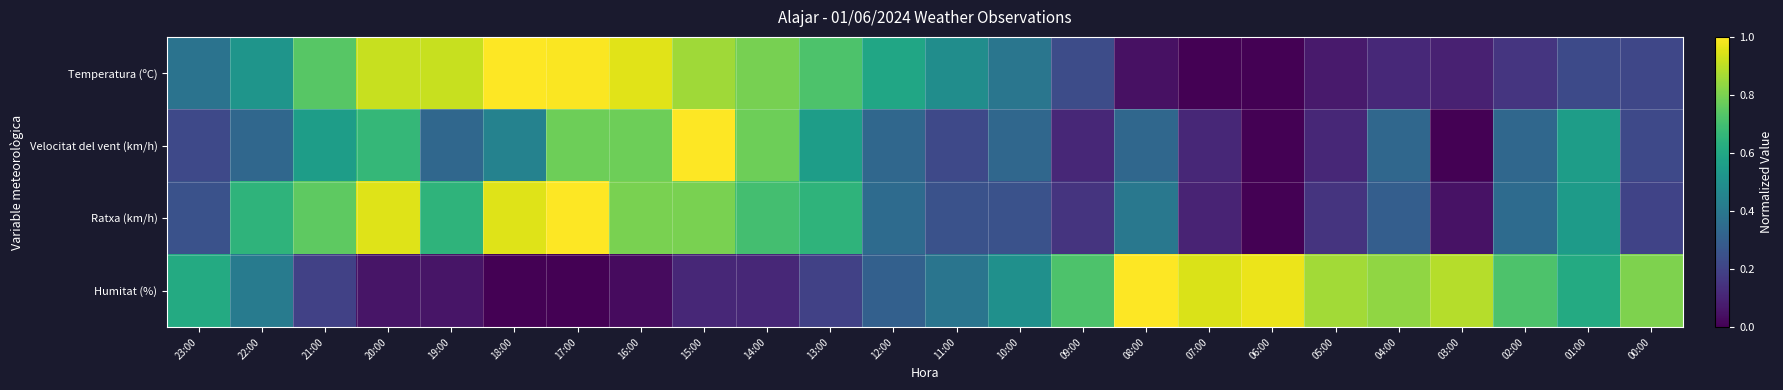

Reading right to left, transcribe all the data shown in this chart.

Temperatura (ºC): 00:00=0.2	01:00=0.2	02:00=0.2	03:00=0.1	04:00=0.1	05:00=0.1	06:00=0.0	07:00=0.0	08:00=0.0	09:00=0.2	10:00=0.4	11:00=0.5	12:00=0.6	13:00=0.7	14:00=0.8	15:00=0.9	16:00=1.0	17:00=1.0	18:00=1.0	19:00=0.9	20:00=0.9	21:00=0.7	22:00=0.5	23:00=0.4
Velocitat del vent (km/h): 00:00=0.2	01:00=0.6	02:00=0.3	03:00=0.0	04:00=0.3	05:00=0.1	06:00=0.0	07:00=0.1	08:00=0.3	09:00=0.1	10:00=0.3	11:00=0.2	12:00=0.3	13:00=0.6	14:00=0.8	15:00=1.0	16:00=0.8	17:00=0.8	18:00=0.4	19:00=0.3	20:00=0.7	21:00=0.6	22:00=0.3	23:00=0.2
Ratxa (km/h): 00:00=0.2	01:00=0.6	02:00=0.3	03:00=0.1	04:00=0.3	05:00=0.1	06:00=0.0	07:00=0.1	08:00=0.4	09:00=0.1	10:00=0.2	11:00=0.2	12:00=0.3	13:00=0.7	14:00=0.7	15:00=0.8	16:00=0.8	17:00=1.0	18:00=0.9	19:00=0.7	20:00=0.9	21:00=0.8	22:00=0.7	23:00=0.2
Humitat (%): 00:00=0.8	01:00=0.6	02:00=0.7	03:00=0.9	04:00=0.8	05:00=0.9	06:00=1.0	07:00=0.9	08:00=1.0	09:00=0.7	10:00=0.5	11:00=0.4	12:00=0.3	13:00=0.2	14:00=0.1	15:00=0.1	16:00=0.0	17:00=0.0	18:00=0.0	19:00=0.1	20:00=0.1	21:00=0.2	22:00=0.4	23:00=0.6